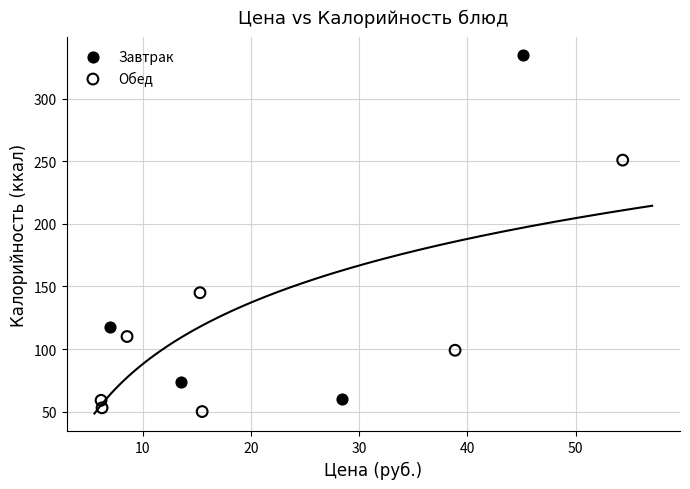

Which series has the widest spread of Y values?

Завтрак